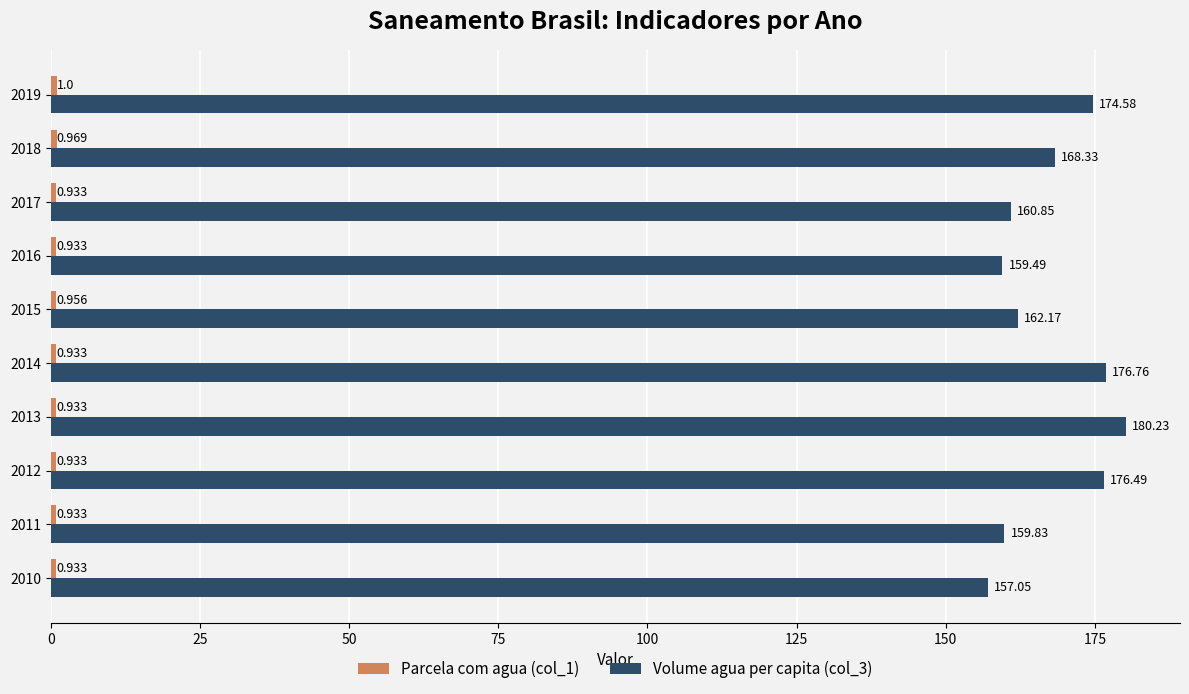

Count the number of data series in this chart.

2